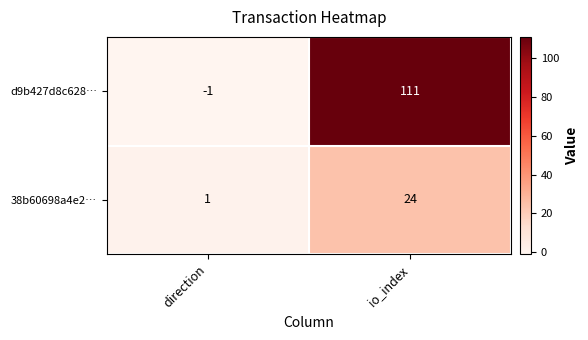

Which series has the largest total across all categories?

d9b427d8c628…